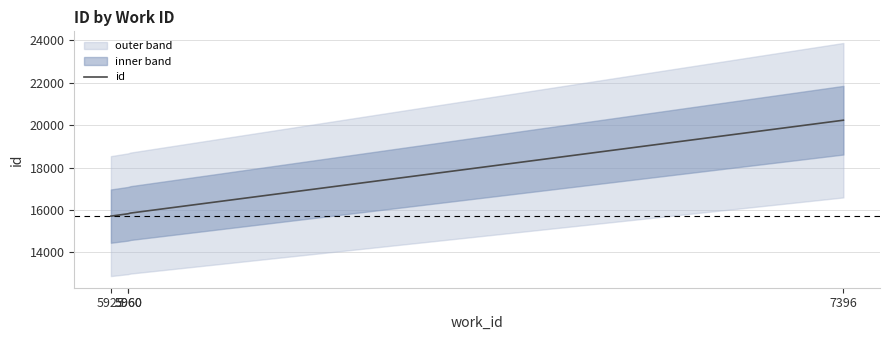

Reading left to right, extract all data points from this chart.

5925=15708	5960=15820	5960=15838	7396=20230